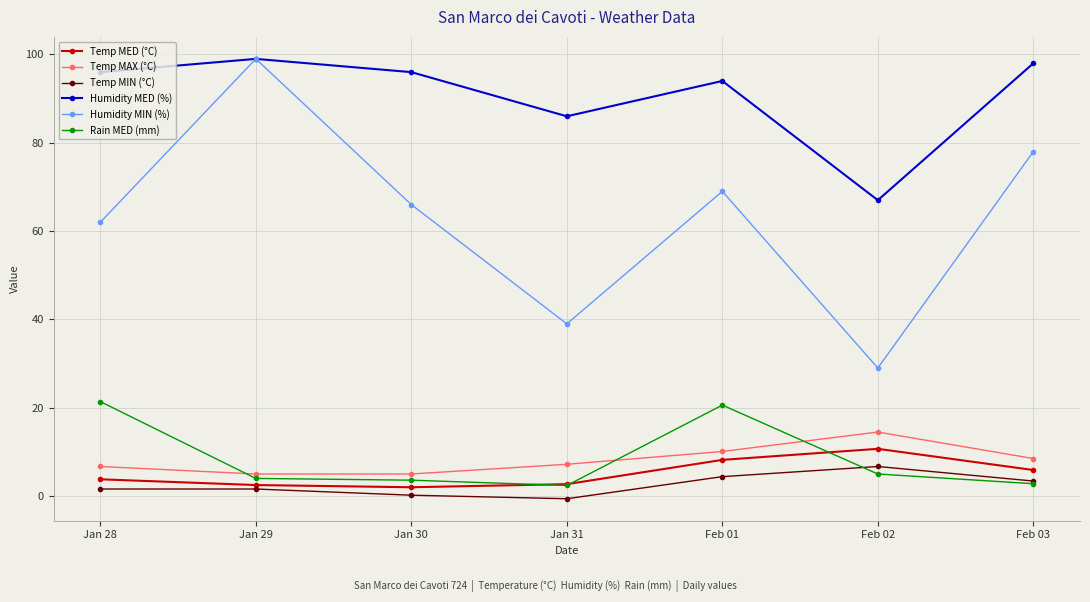

Which series changed the most between Feb 01 and Feb 03?

Rain MED (mm)